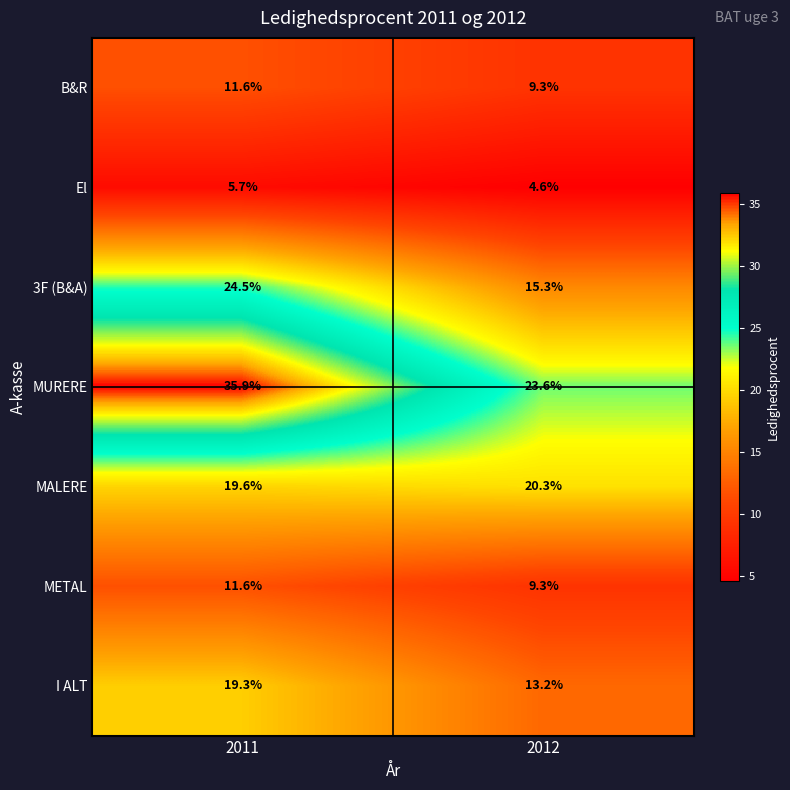

Between 2011 and 2012, which series saw the biggest shift?

MURERE